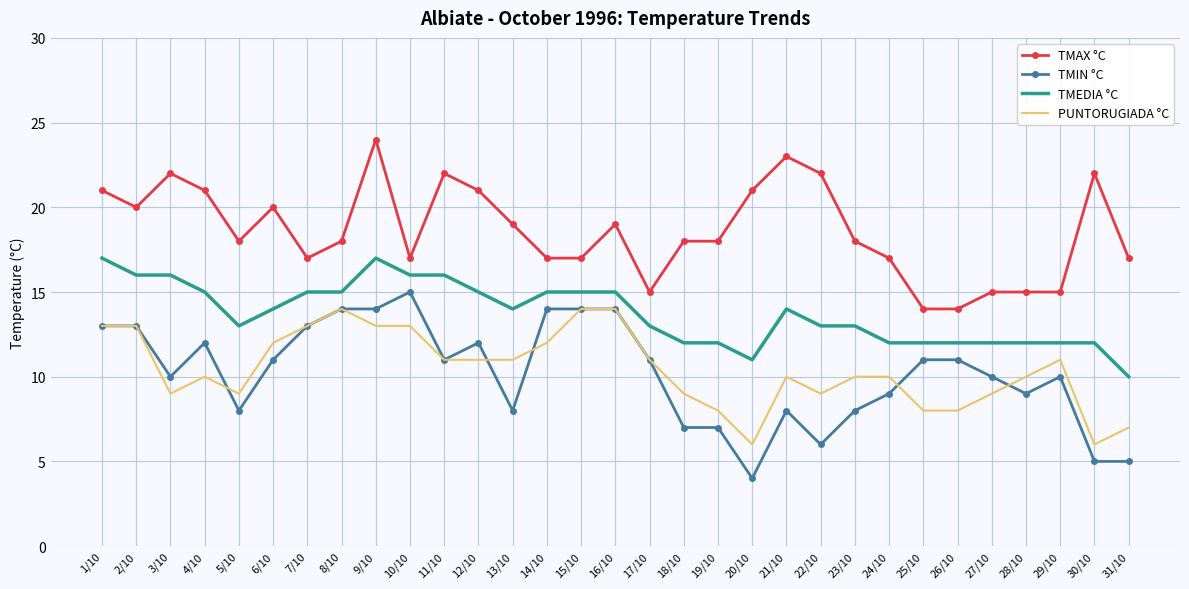

What is the difference between the PUNTORUGIADA °C values at 10/10 and 19/10?

5